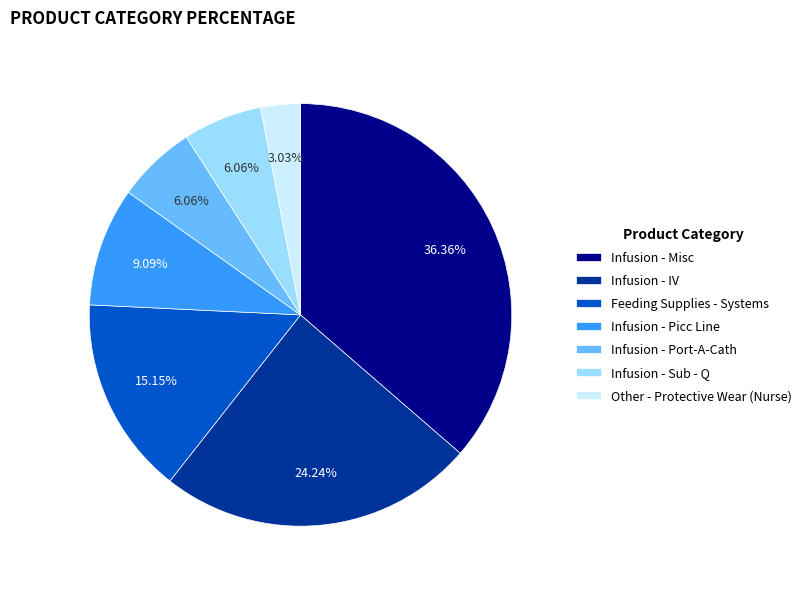

To the nearest percent, what is the combined percentage of Other - Protective Wear (Nurse) and Infusion - Picc Line?

12%